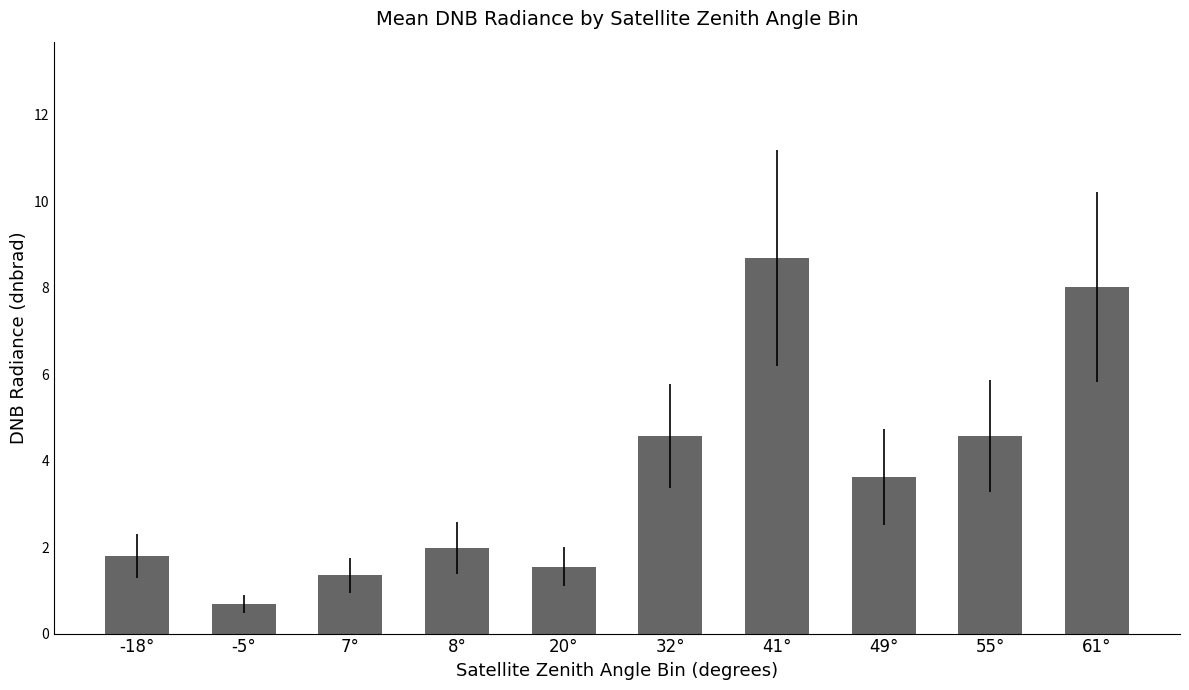

What is the change in value from 20° to 32°?

+3.0